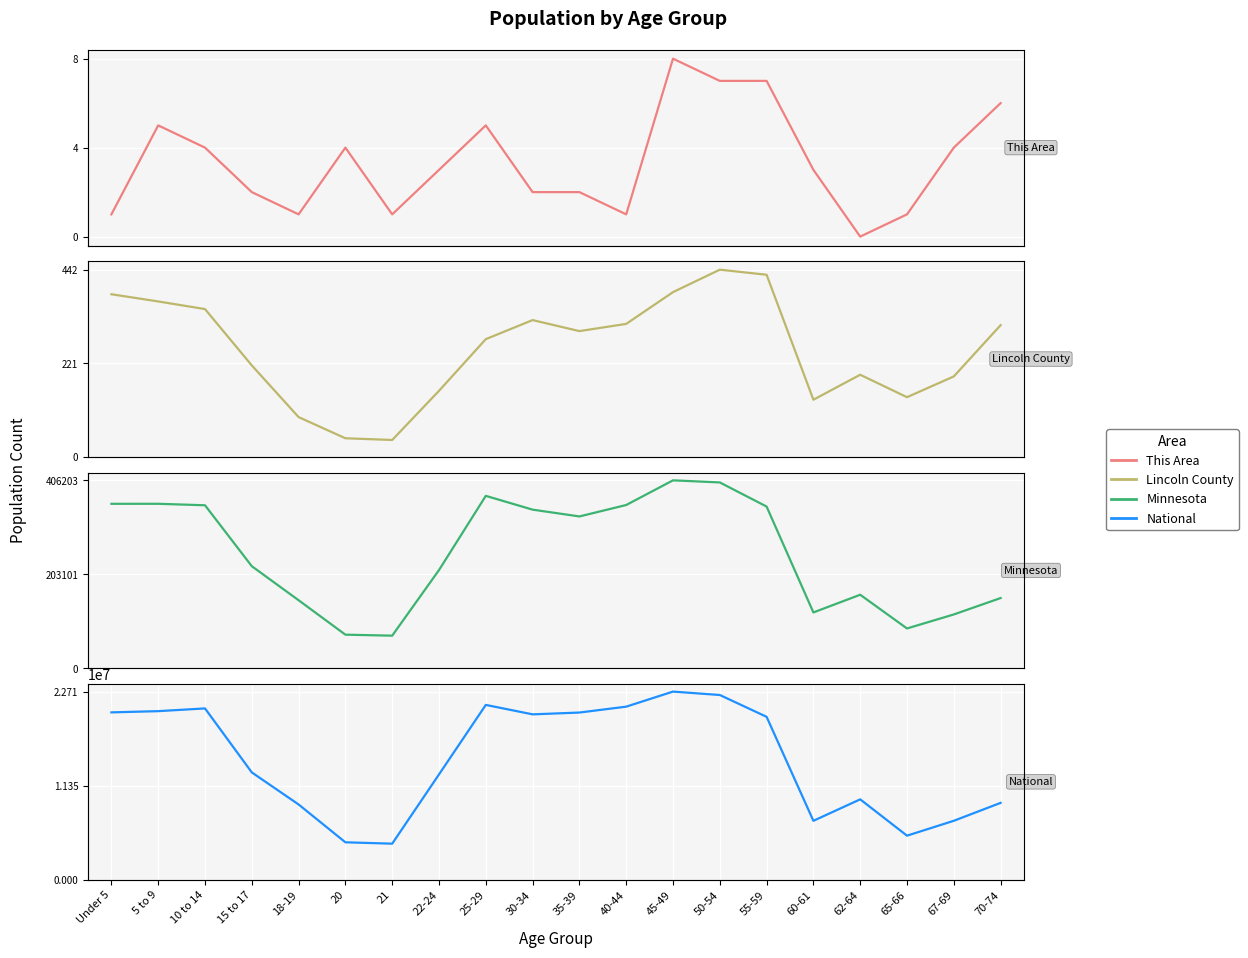

What are all the series names shown in the legend?

This Area, Lincoln County, Minnesota, National